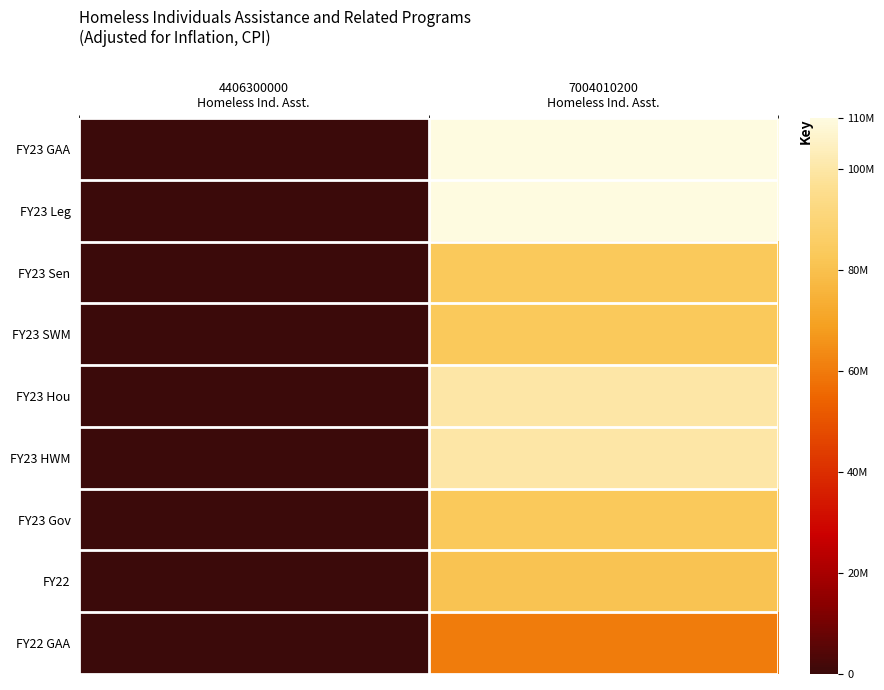

Reading right to left, list all the values displayed in this chart.

FY23 GAA: 7004010200
Homeless Ind. Asst.=110000000	4406300000
Homeless Ind. Asst.=0
FY23 Leg: 7004010200
Homeless Ind. Asst.=110000000	4406300000
Homeless Ind. Asst.=0
FY23 Sen: 7004010200
Homeless Ind. Asst.=83255000	4406300000
Homeless Ind. Asst.=0
FY23 SWM: 7004010200
Homeless Ind. Asst.=83255000	4406300000
Homeless Ind. Asst.=0
FY23 Hou: 7004010200
Homeless Ind. Asst.=100000000	4406300000
Homeless Ind. Asst.=0
FY23 HWM: 7004010200
Homeless Ind. Asst.=100000000	4406300000
Homeless Ind. Asst.=0
FY23 Gov: 7004010200
Homeless Ind. Asst.=83255000	4406300000
Homeless Ind. Asst.=0
FY22: 7004010200
Homeless Ind. Asst.=80805871	4406300000
Homeless Ind. Asst.=0
FY22 GAA: 7004010200
Homeless Ind. Asst.=60357932	4406300000
Homeless Ind. Asst.=0